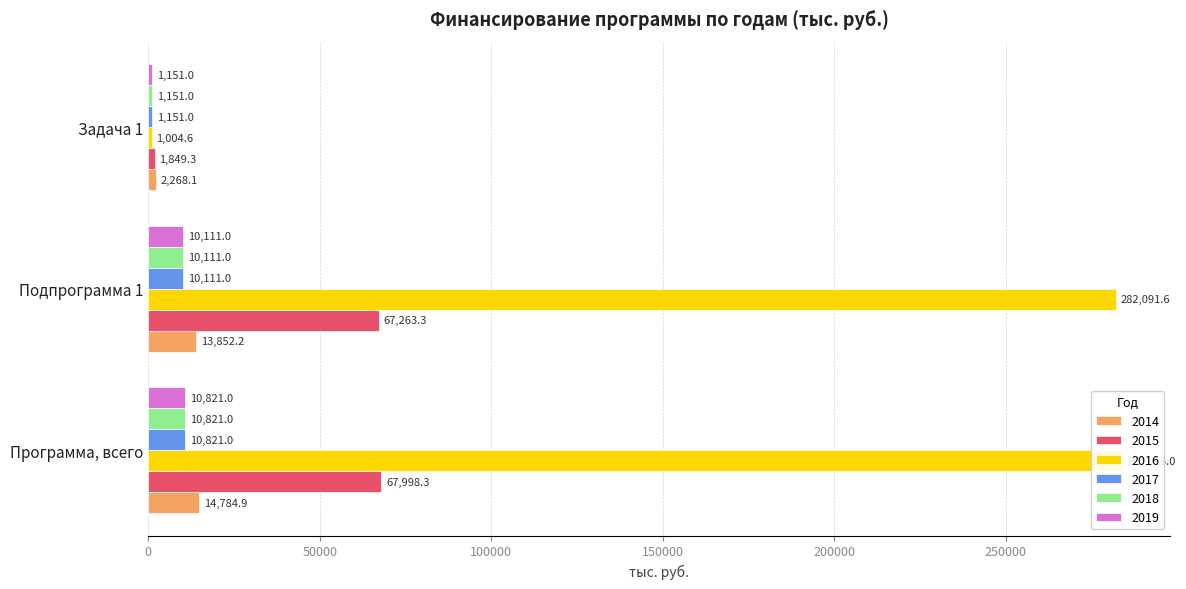

What is the label of the 3rd bar from the right?

Программа, всего